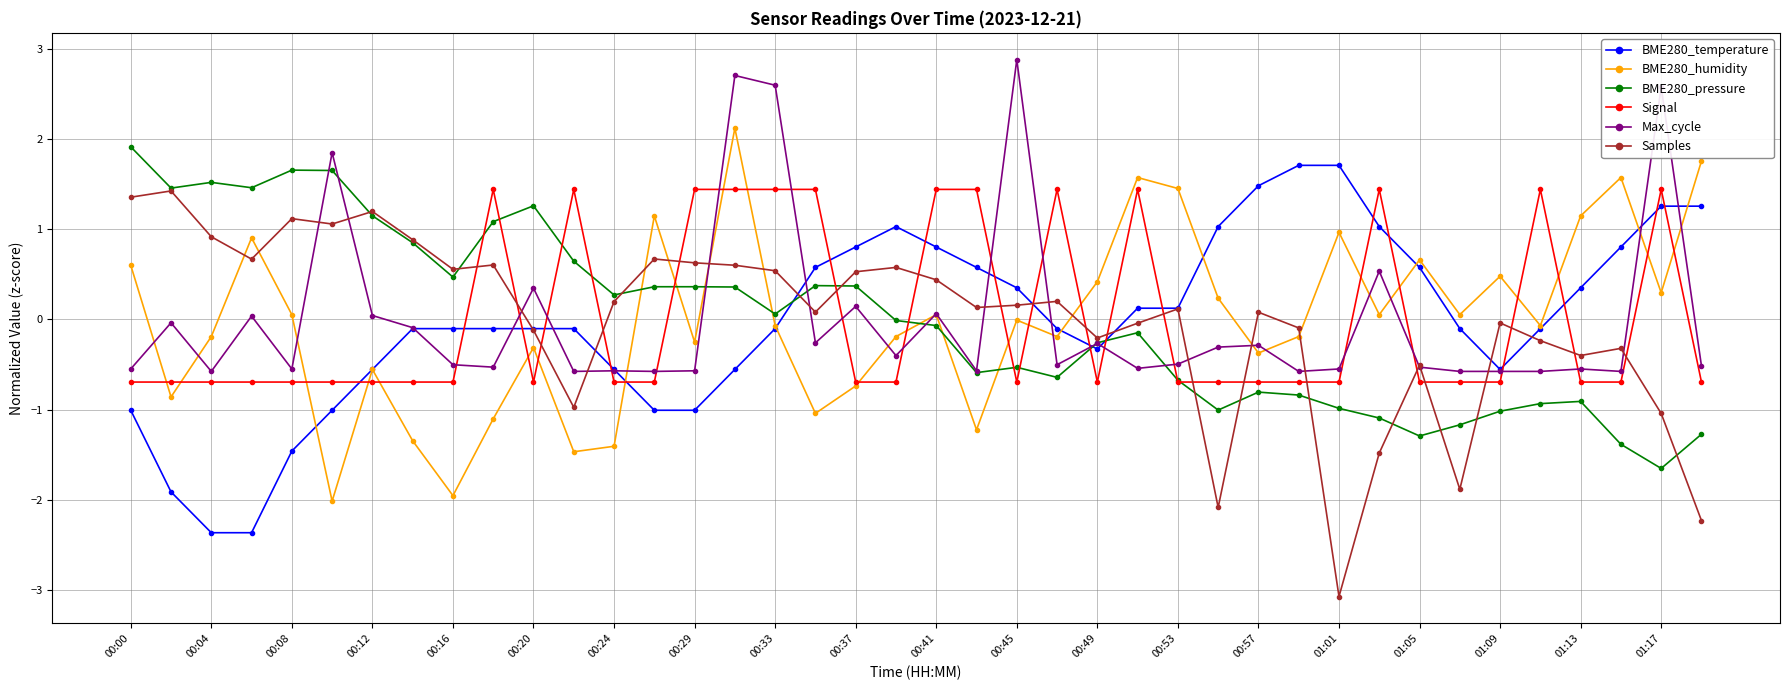

What is the lowest value of the Signal series?

-0.7